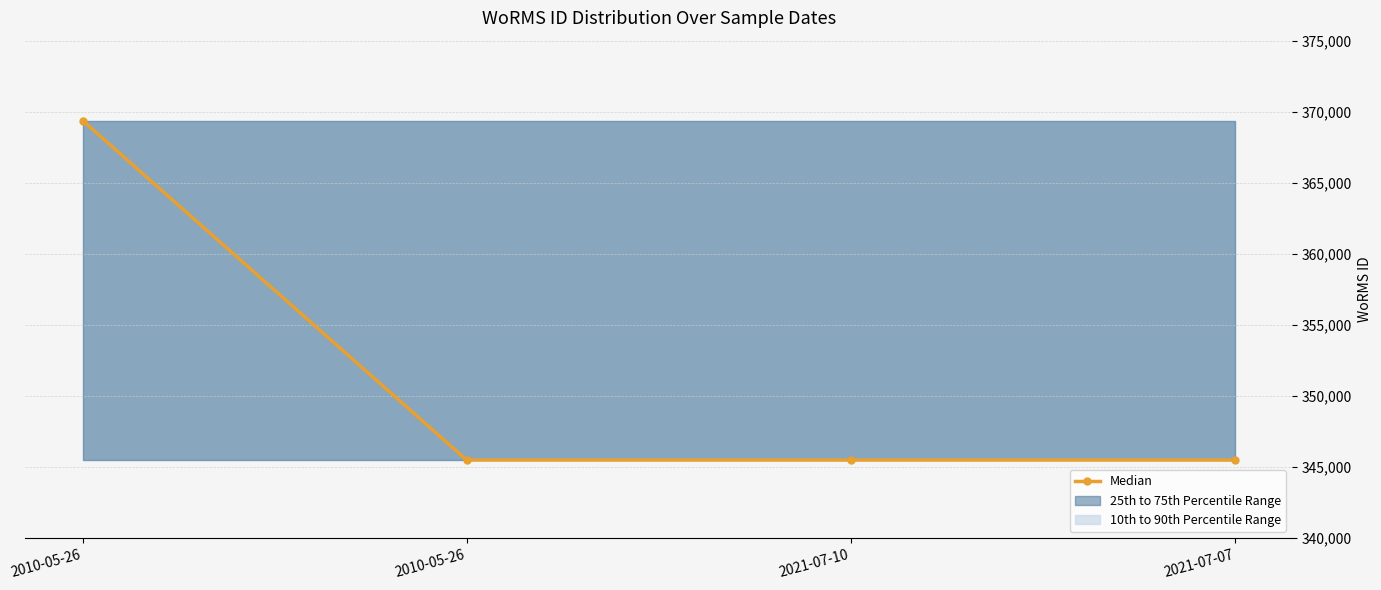

Which label corresponds to the largest value in the chart?

2010-05-26